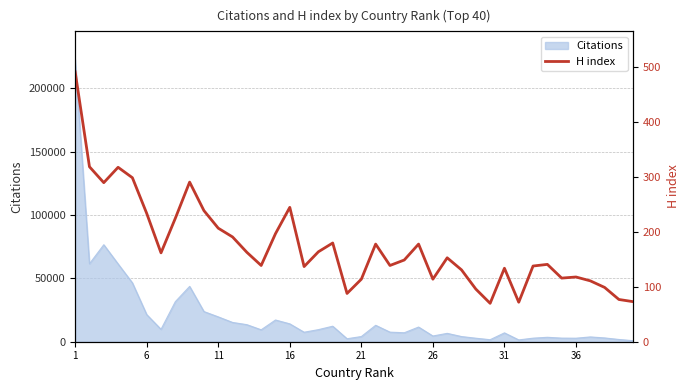

What is the sum of all values?

6981